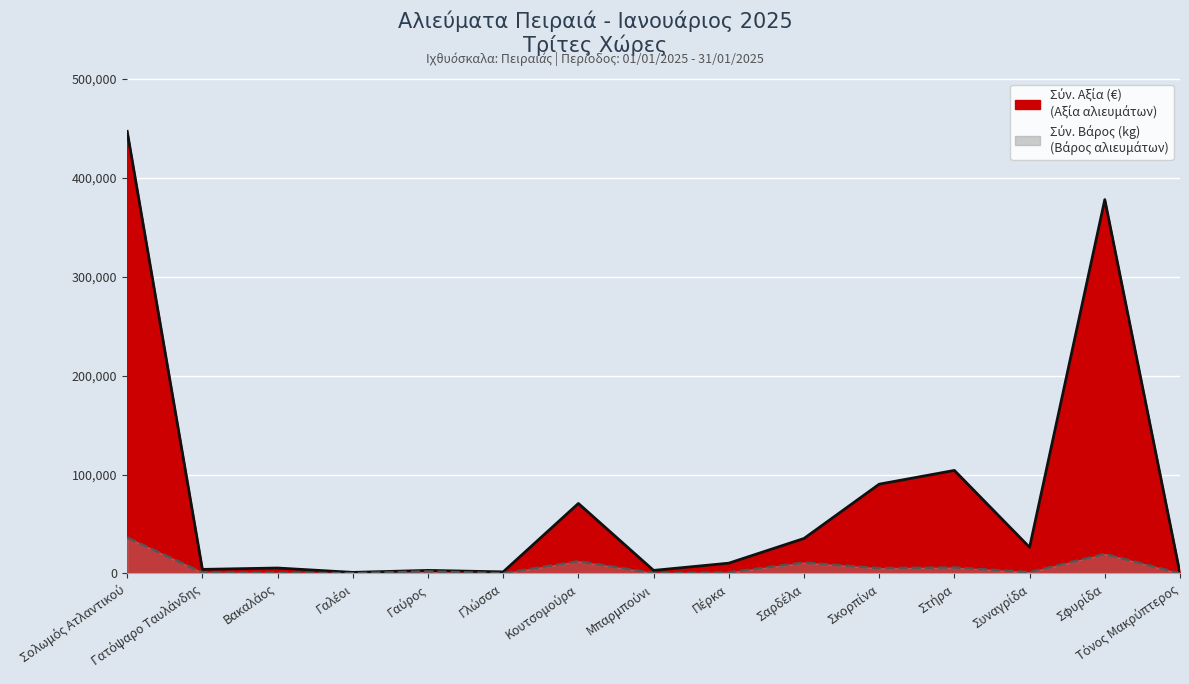

At Σαρδέλα, list the series in order from smallest to largest.

Σύν. Βάρος (kg), Σύν. Αξία (€)